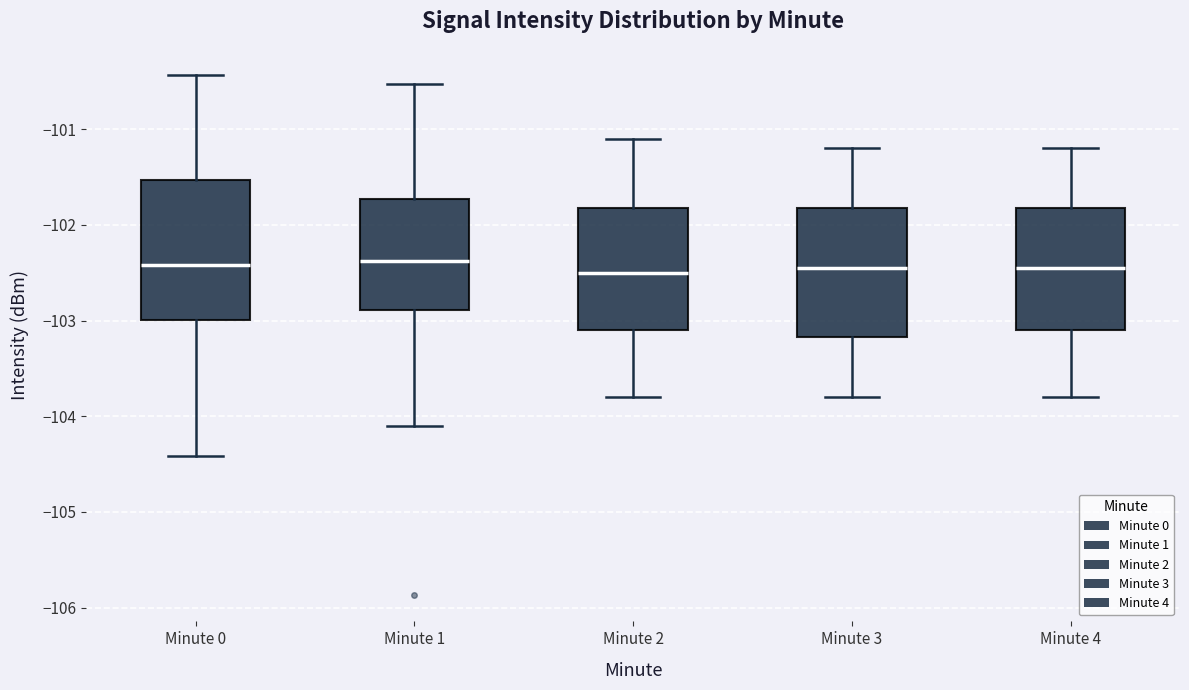

Where does the upper whisker of the box for Minute 4 end on the y-axis? The values are not printed on the chart, so give them approximately, as read against the axis.

-101.2